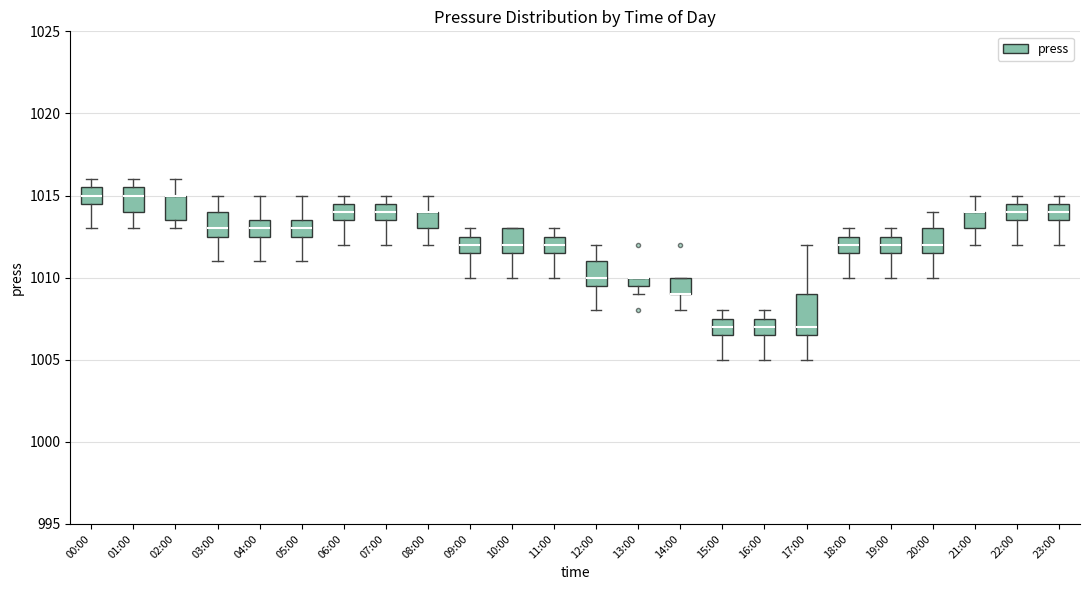

Where is the lower edge of the box for 05:00 on the y-axis? The values are not printed on the chart, so give them approximately, as read against the axis.

1012.5